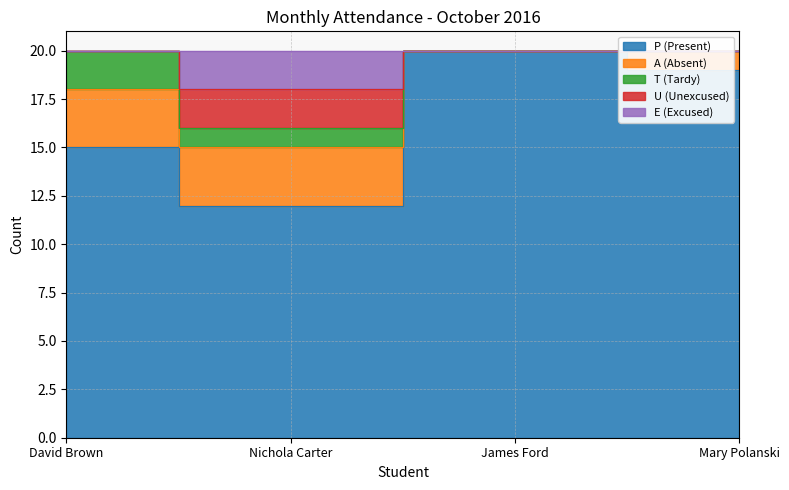

What is the difference between the highest and lowest values at Mary Polanski?

1